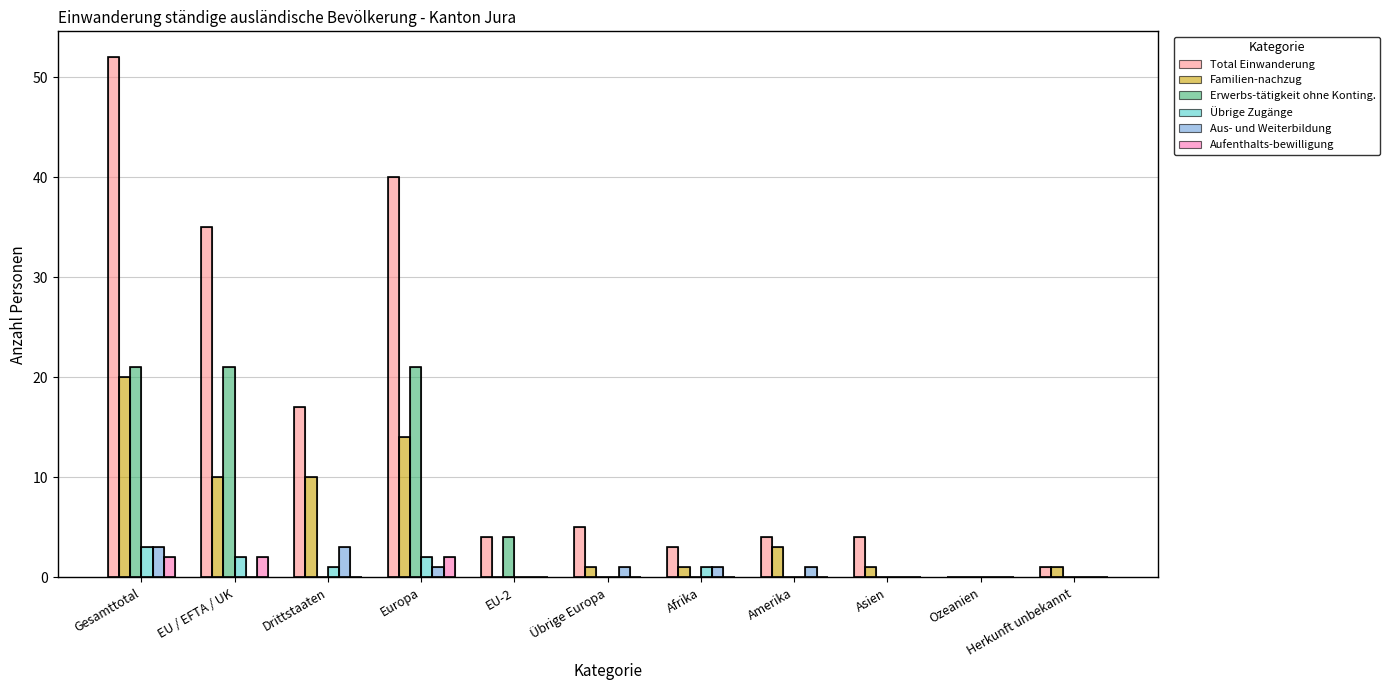

Reading right to left, transcribe all the data shown in this chart.

Total Einwanderung: Herkunft unbekannt=1	Ozeanien=0	Asien=4	Amerika=4	Afrika=3	Übrige Europa=5	EU-2=4	Europa=40	Drittstaaten=17	EU / EFTA / UK=35	Gesamttotal=52
Familien-nachzug: Herkunft unbekannt=1	Ozeanien=0	Asien=1	Amerika=3	Afrika=1	Übrige Europa=1	EU-2=0	Europa=14	Drittstaaten=10	EU / EFTA / UK=10	Gesamttotal=20
Erwerbs-tätigkeit ohne Konting.: Herkunft unbekannt=0	Ozeanien=0	Asien=0	Amerika=0	Afrika=0	Übrige Europa=0	EU-2=4	Europa=21	Drittstaaten=0	EU / EFTA / UK=21	Gesamttotal=21
Übrige Zugänge: Herkunft unbekannt=0	Ozeanien=0	Asien=0	Amerika=0	Afrika=1	Übrige Europa=0	EU-2=0	Europa=2	Drittstaaten=1	EU / EFTA / UK=2	Gesamttotal=3
Aus- und Weiterbildung: Herkunft unbekannt=0	Ozeanien=0	Asien=0	Amerika=1	Afrika=1	Übrige Europa=1	EU-2=0	Europa=1	Drittstaaten=3	EU / EFTA / UK=0	Gesamttotal=3
Aufenthalts-bewilligung: Herkunft unbekannt=0	Ozeanien=0	Asien=0	Amerika=0	Afrika=0	Übrige Europa=0	EU-2=0	Europa=2	Drittstaaten=0	EU / EFTA / UK=2	Gesamttotal=2